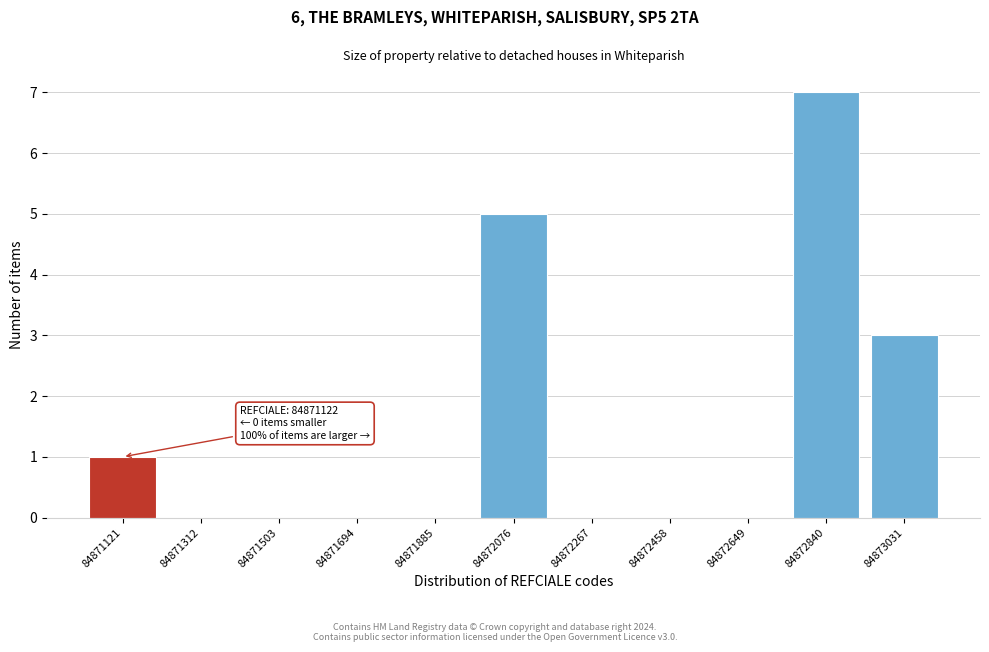

Reading right to left, extract all data points from this chart.

84873031=3	84872840=7	84872649=0	84872458=0	84872267=0	84872076=5	84871885=0	84871694=0	84871503=0	84871312=0	84871121=1